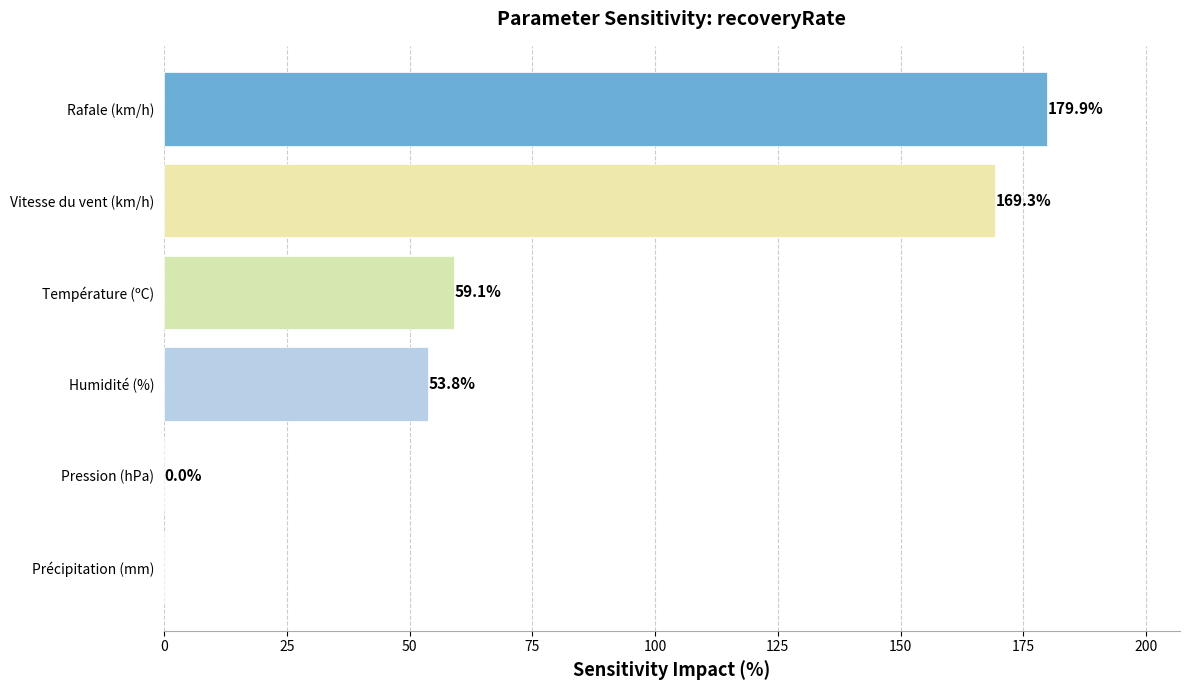

Between Humidité (%) and Vitesse du vent (km/h), which is larger?

Vitesse du vent (km/h)